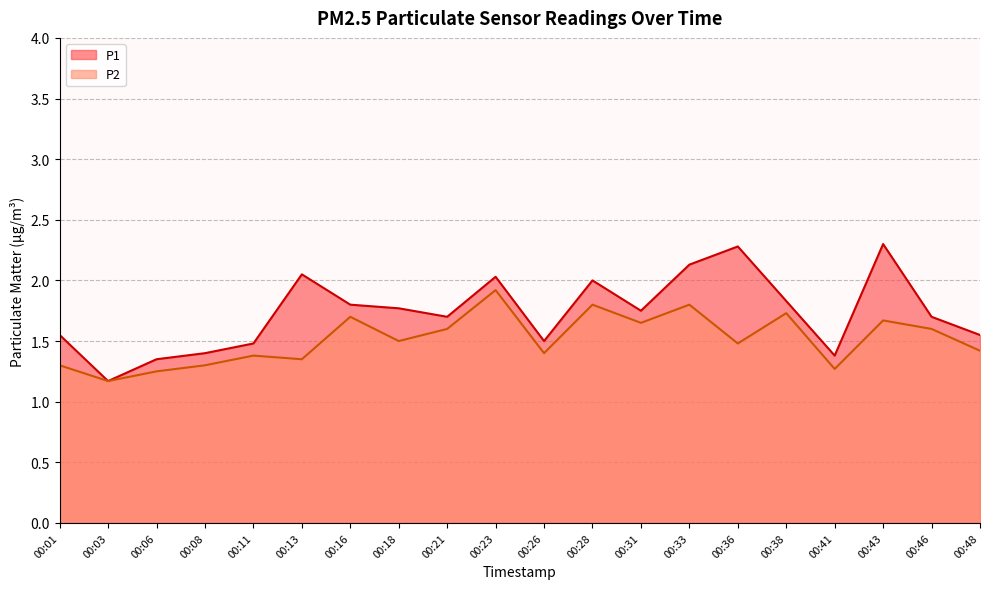

Where is the first local minimum for P2?

00:03